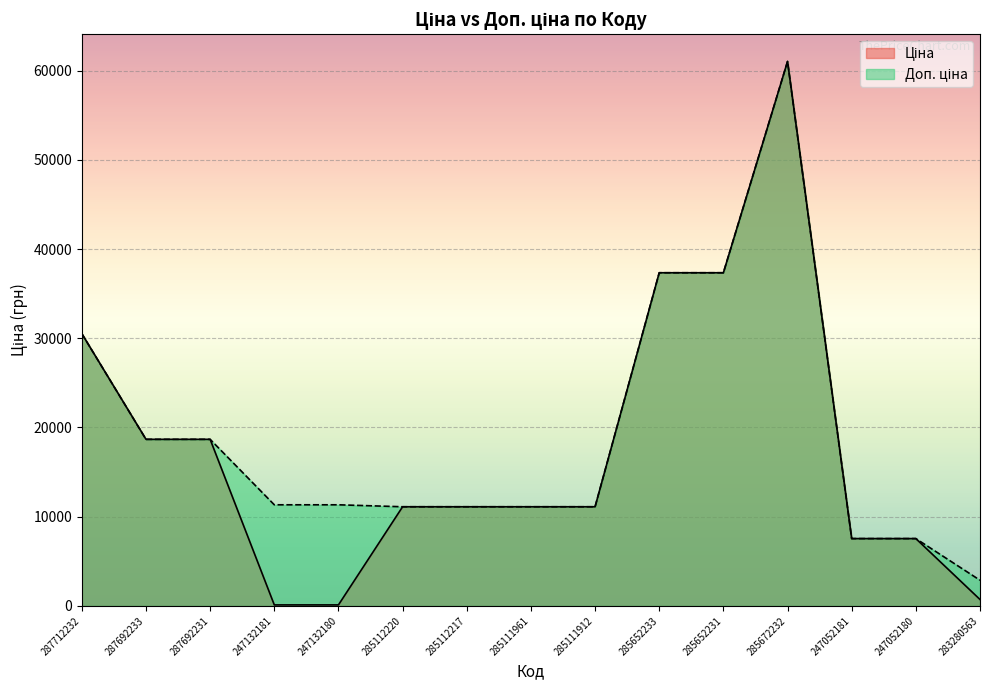

How many interior local peaks does the Ціна series have?

1